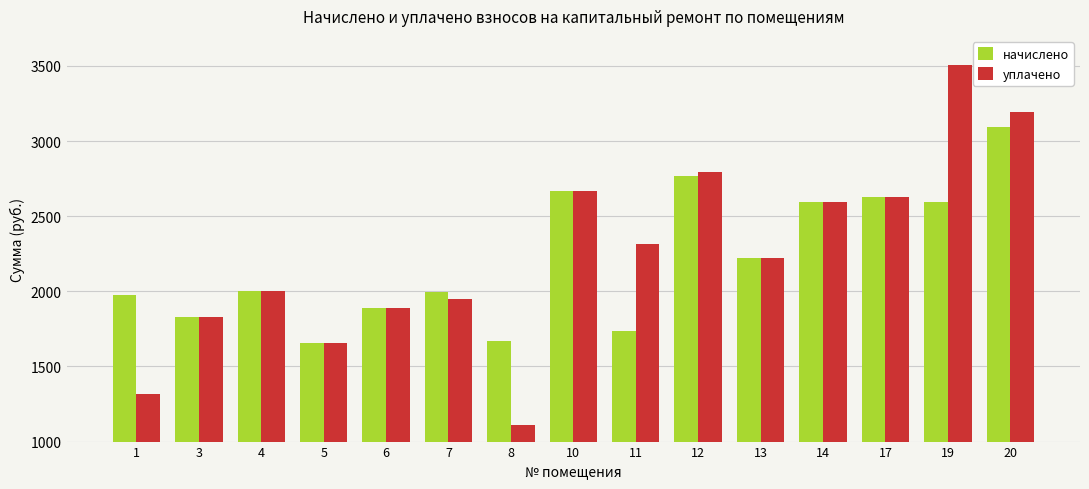

What is the minimum value for начислено?

1655.5